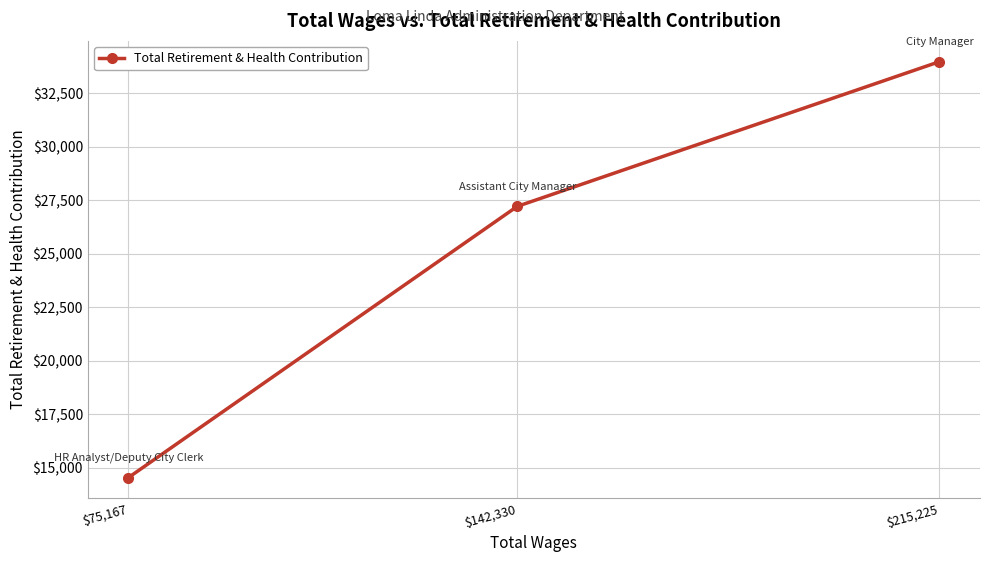

What position from the left is $142,330?

2